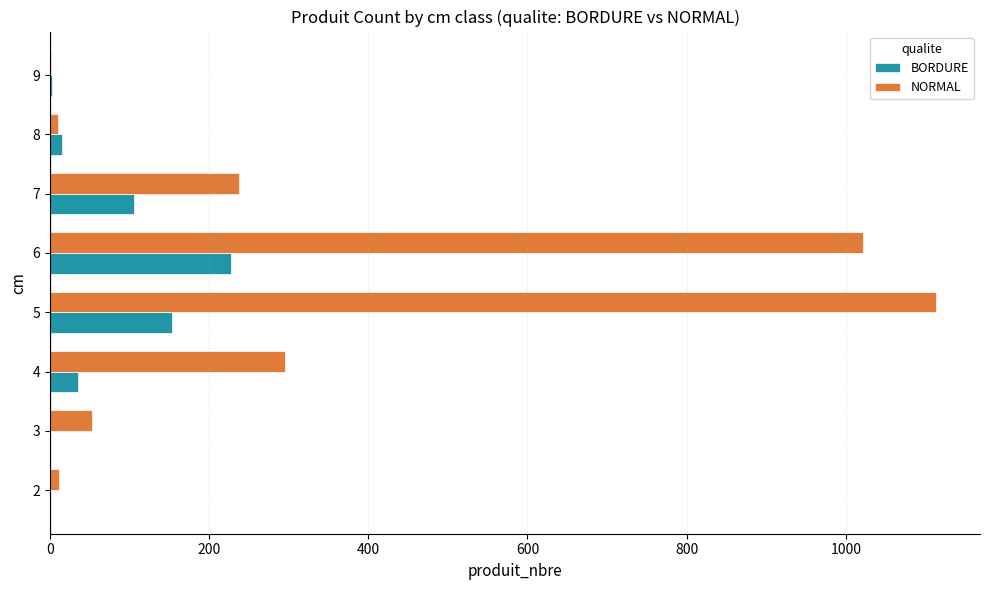

What is the sum of all BORDURE values?

540